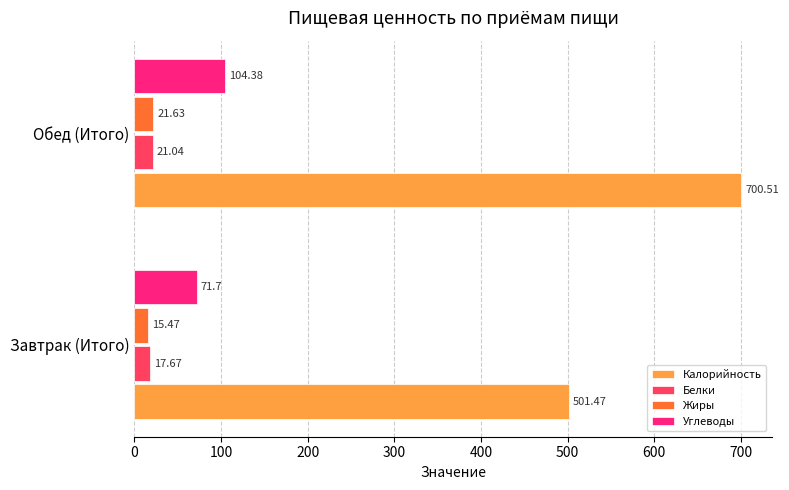

Which series has the widest spread of values?

Калорийность